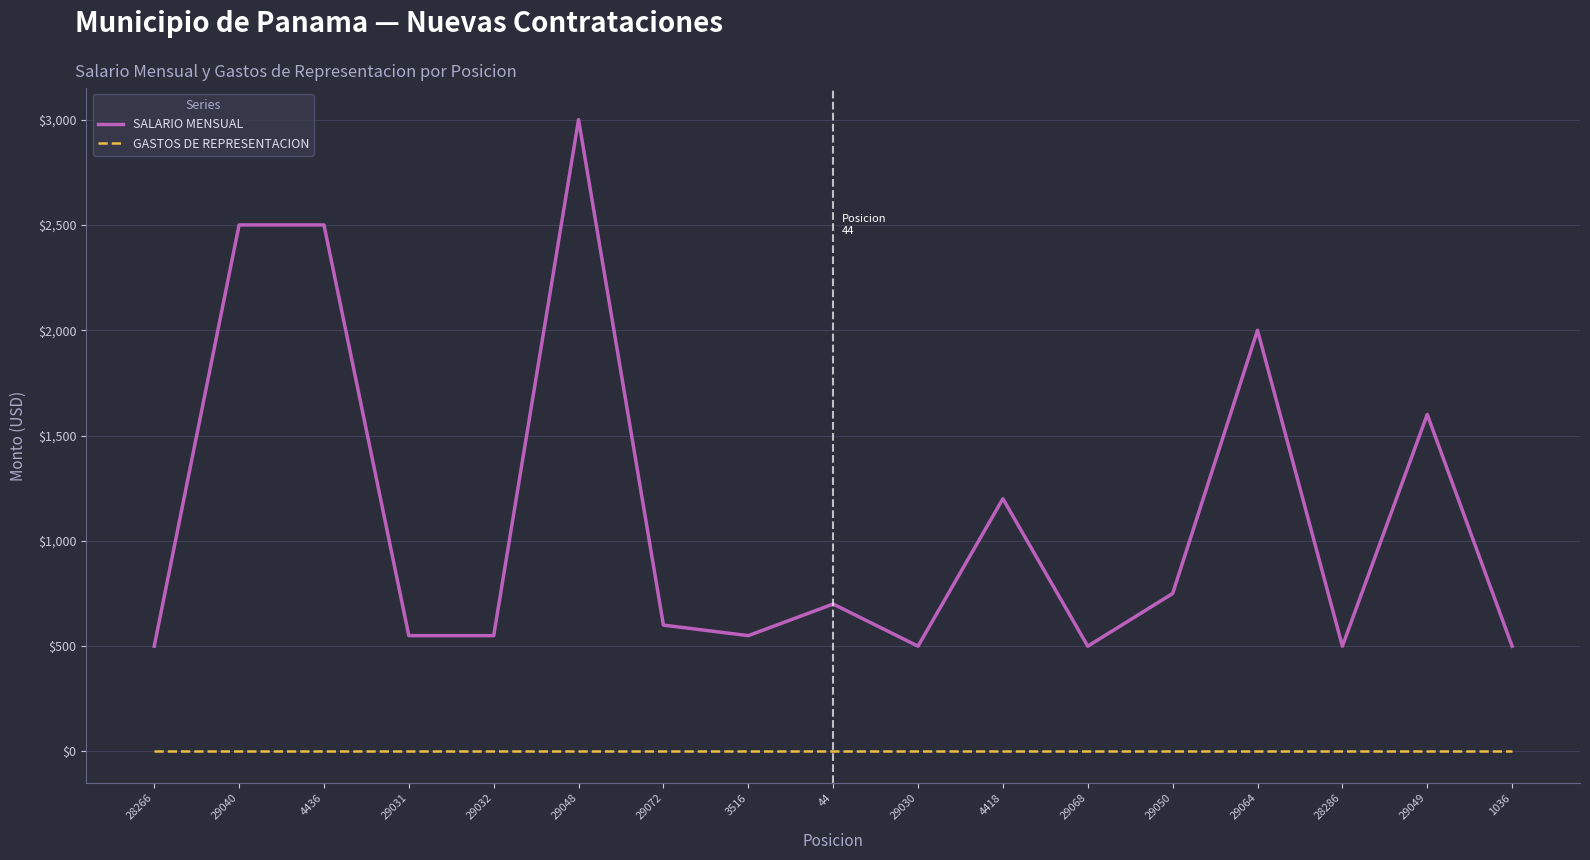

Is it true that SALARIO MENSUAL equals 500 at 1036?

True